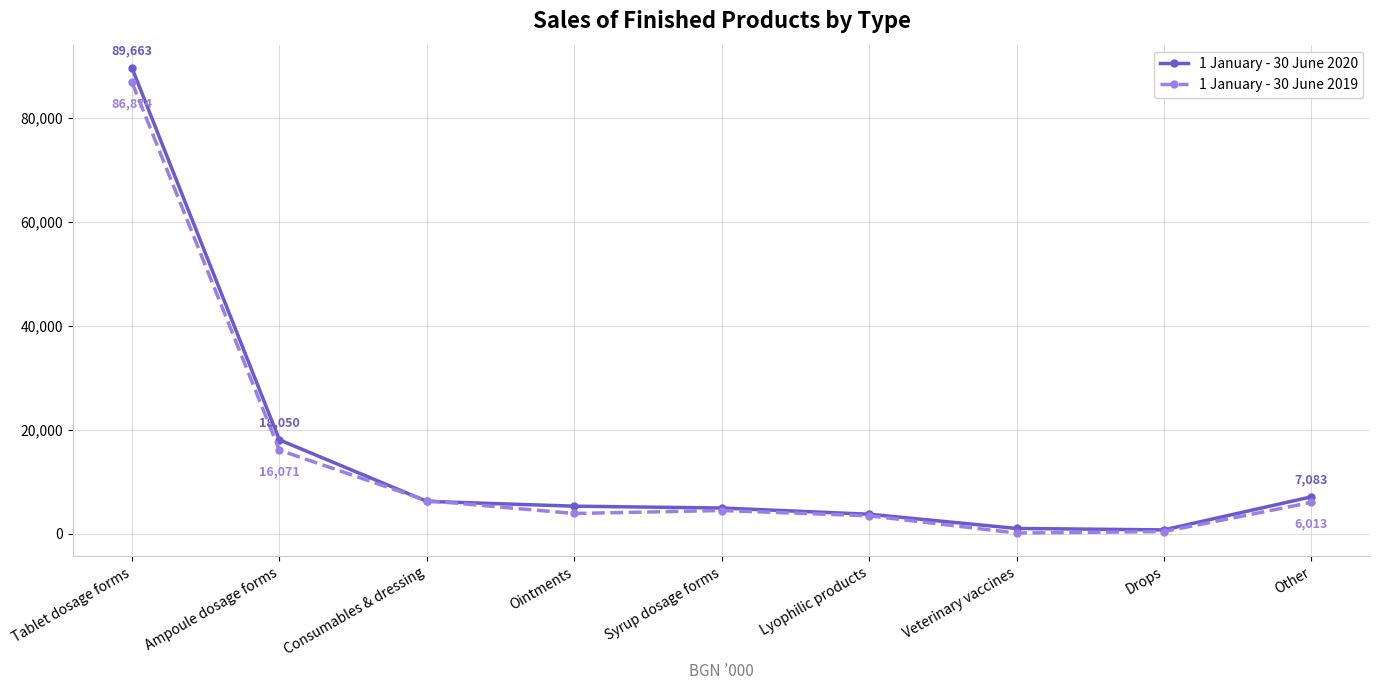

What is the highest value of the 1 January - 30 June 2020 series?

89663